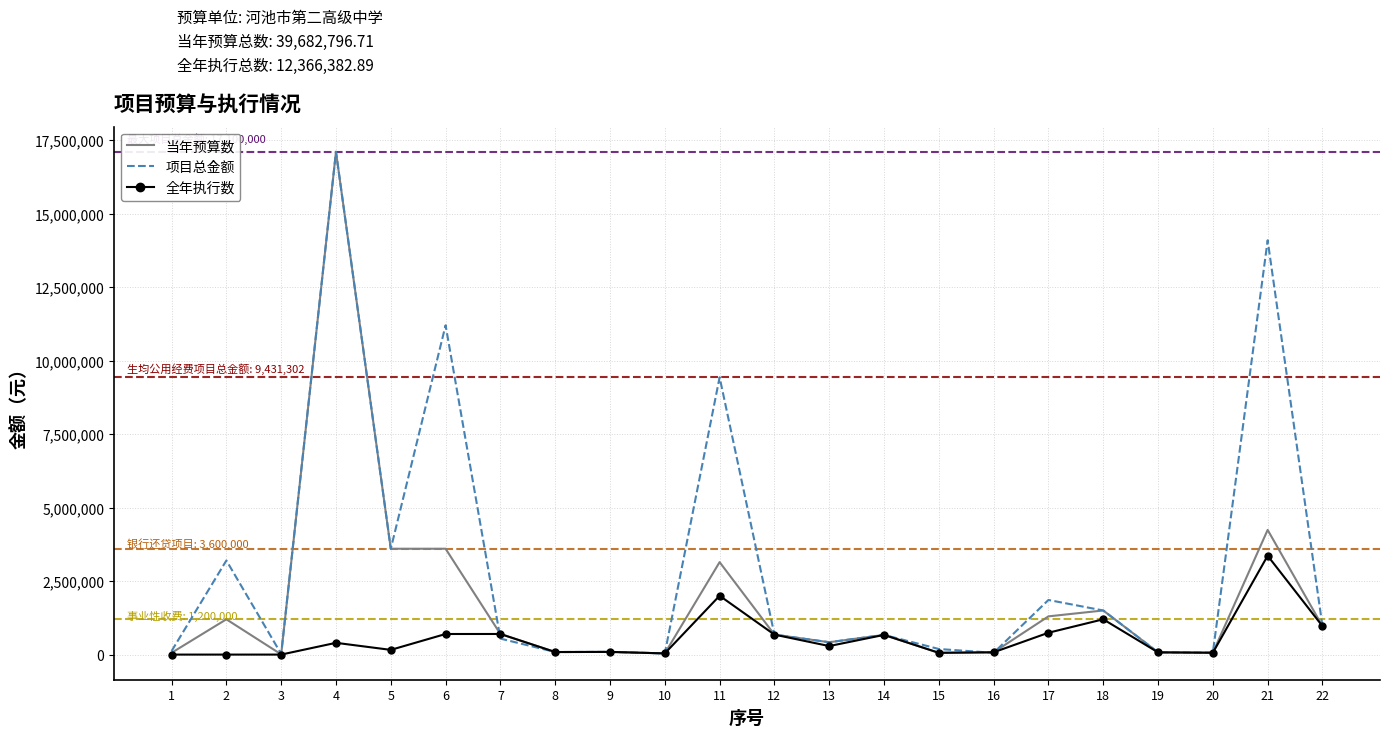

True or false: 全年执行数 and 项目总金额 intersect in this chart.

True